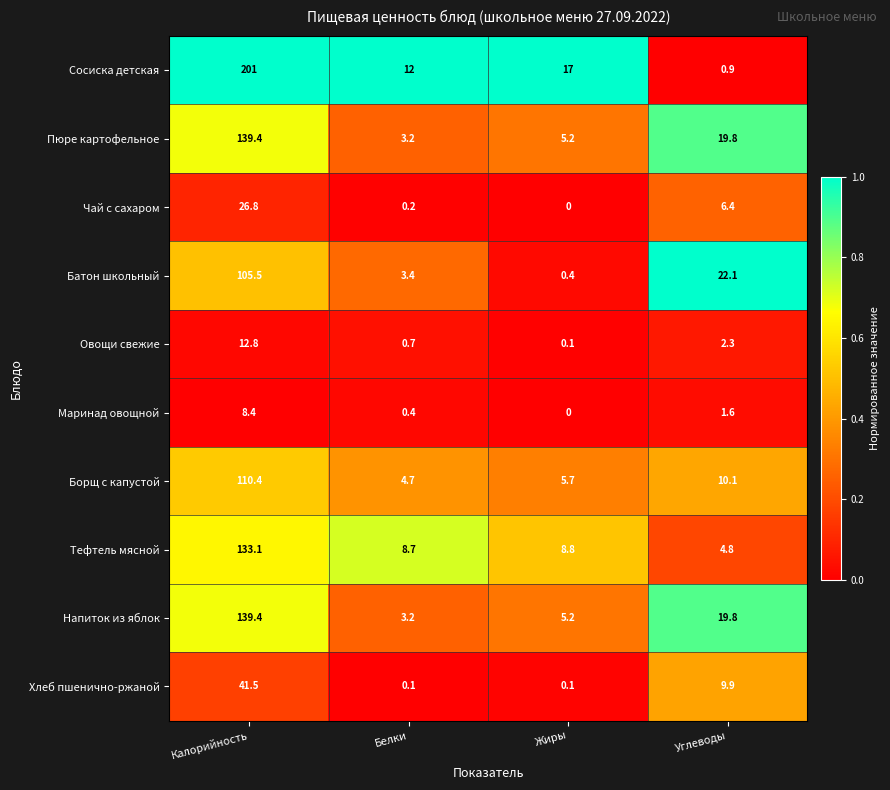

Where does the Тефтель мясной series first go above 8?

Калорийность